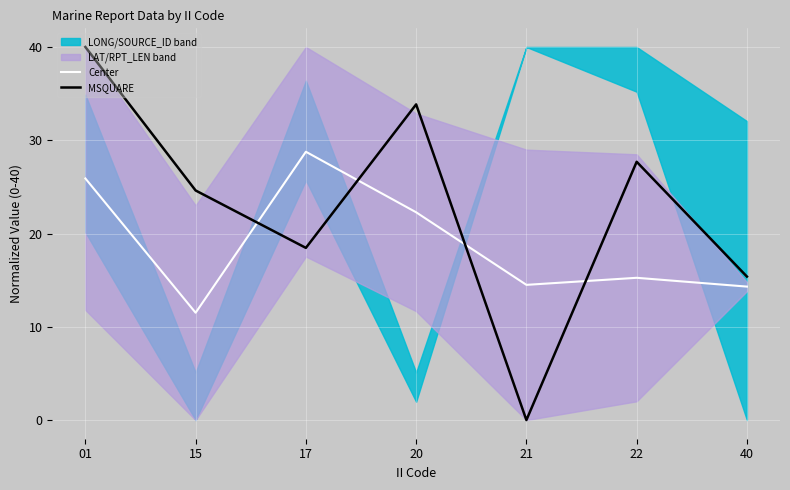

Does the chart display data point markers on the line(s)?

No